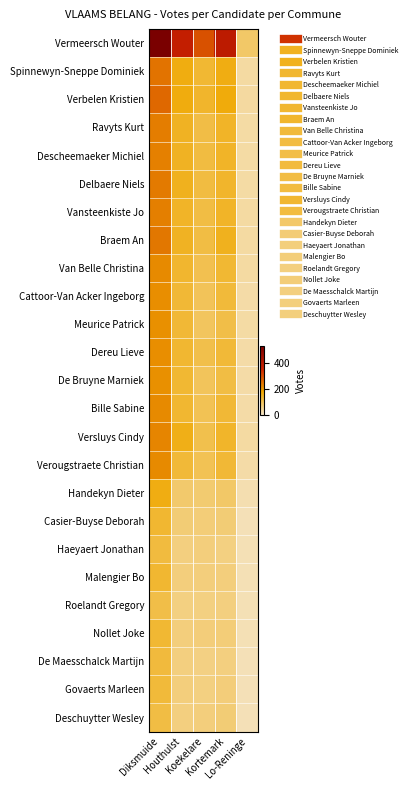

Reading left to right, transcribe all the data shown in this chart.

Vermeersch Wouter: Diksmuide=527	Houthulst=370	Koekelare=289	Kortemark=384	Lo-Reninge=85
Spinnewyn-Sneppe Dominiek: Diksmuide=244	Houthulst=162	Koekelare=131	Kortemark=160	Lo-Reninge=34
Verbelen Kristien: Diksmuide=258	Houthulst=163	Koekelare=137	Kortemark=166	Lo-Reninge=37
Ravyts Kurt: Diksmuide=232	Houthulst=146	Koekelare=114	Kortemark=141	Lo-Reninge=32
Descheemaeker Michiel: Diksmuide=228	Houthulst=145	Koekelare=119	Kortemark=141	Lo-Reninge=32
Delbaere Niels: Diksmuide=236	Houthulst=150	Koekelare=119	Kortemark=136	Lo-Reninge=32
Vansteenkiste Jo: Diksmuide=229	Houthulst=141	Koekelare=117	Kortemark=140	Lo-Reninge=34
Braem An: Diksmuide=239	Houthulst=145	Koekelare=117	Kortemark=150	Lo-Reninge=33
Van Belle Christina: Diksmuide=216	Houthulst=135	Koekelare=106	Kortemark=131	Lo-Reninge=34
Cattoor-Van Acker Ingeborg: Diksmuide=208	Houthulst=129	Koekelare=98	Kortemark=124	Lo-Reninge=30
Meurice Patrick: Diksmuide=207	Houthulst=128	Koekelare=94	Kortemark=113	Lo-Reninge=31
Dereu Lieve: Diksmuide=208	Houthulst=133	Koekelare=111	Kortemark=127	Lo-Reninge=29
De Bruyne Marniek: Diksmuide=207	Houthulst=130	Koekelare=95	Kortemark=116	Lo-Reninge=29
Bille Sabine: Diksmuide=215	Houthulst=133	Koekelare=101	Kortemark=128	Lo-Reninge=30
Versluys Cindy: Diksmuide=221	Houthulst=156	Koekelare=109	Kortemark=139	Lo-Reninge=34
Verougstraete Christian: Diksmuide=215	Houthulst=126	Koekelare=101	Kortemark=129	Lo-Reninge=29
Handekyn Dieter: Diksmuide=159	Houthulst=81	Koekelare=77	Kortemark=86	Lo-Reninge=22
Casier-Buyse Deborah: Diksmuide=132	Houthulst=74	Koekelare=71	Kortemark=74	Lo-Reninge=16
Haeyaert Jonathan: Diksmuide=121	Houthulst=64	Koekelare=66	Kortemark=62	Lo-Reninge=18
Malengier Bo: Diksmuide=132	Houthulst=67	Koekelare=67	Kortemark=66	Lo-Reninge=17
Roelandt Gregory: Diksmuide=113	Houthulst=63	Koekelare=63	Kortemark=64	Lo-Reninge=17
Nollet Joke: Diksmuide=130	Houthulst=67	Koekelare=69	Kortemark=72	Lo-Reninge=18
De Maesschalck Martijn: Diksmuide=122	Houthulst=65	Koekelare=61	Kortemark=64	Lo-Reninge=15
Govaerts Marleen: Diksmuide=124	Houthulst=67	Koekelare=62	Kortemark=68	Lo-Reninge=15
Deschuytter Wesley: Diksmuide=116	Houthulst=64	Koekelare=67	Kortemark=74	Lo-Reninge=15